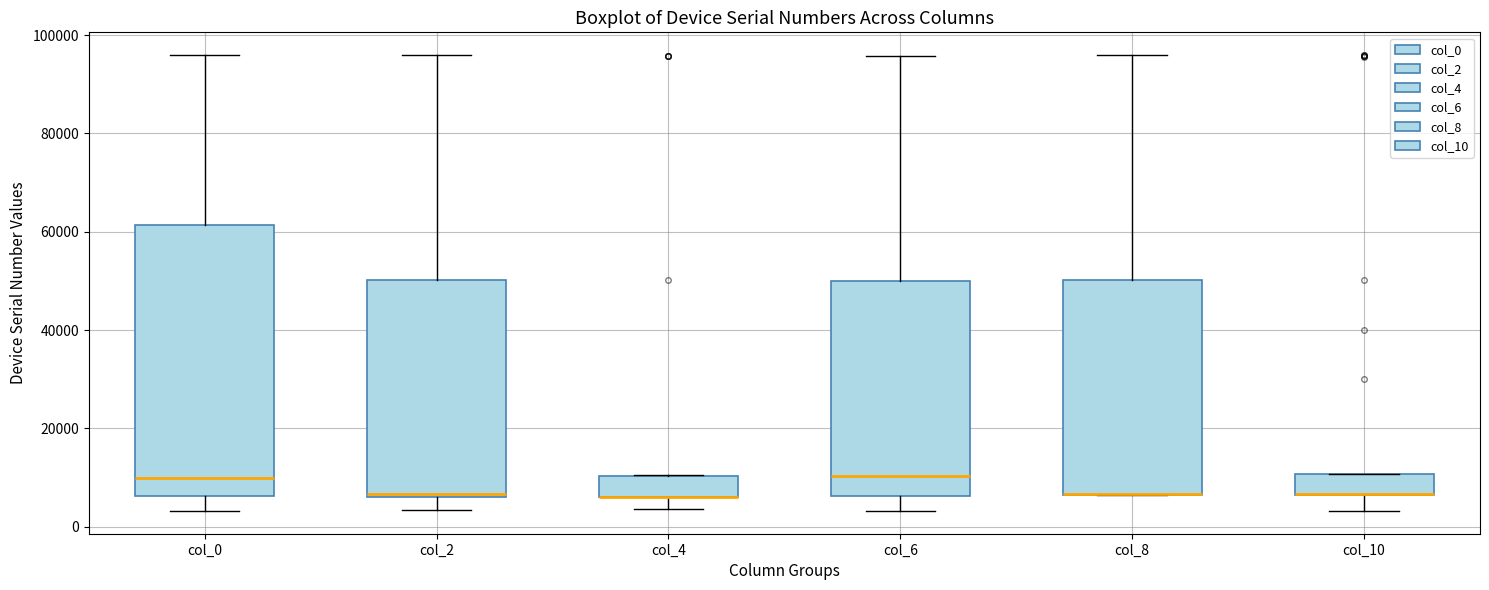

Reading left to right, transcribe this box plot: for each box, give where its median line is, the range the box spans, and where its two whiskers end, as read against the y-axis. The values are not printed on the chart, so give them approximately, as read against the axis.

col_0: median 10000, box 6000 to 62000, whiskers 4000 to 96000
col_2: median 6000 (just above the box's lower edge), box 6000 to 50000, whiskers 4000 to 96000
col_4: median 6000 (drawn on the box's lower edge), box 6000 to 10000, whiskers 4000 to 10000
col_6: median 10000, box 6000 to 50000, whiskers 4000 to 96000
col_8: median 6000 (drawn on the box's lower edge), box 6000 to 50000, whiskers 6000 to 96000
col_10: median 6000 (drawn on the box's lower edge), box 6000 to 10000, whiskers 4000 to 10000